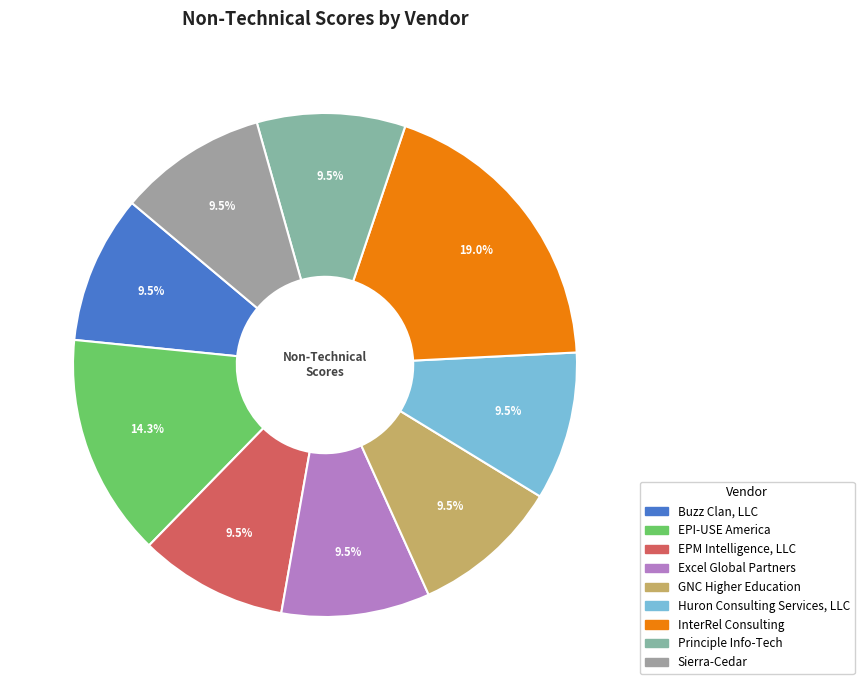

True or false: Sierra-Cedar accounts for 10% of the total.

True